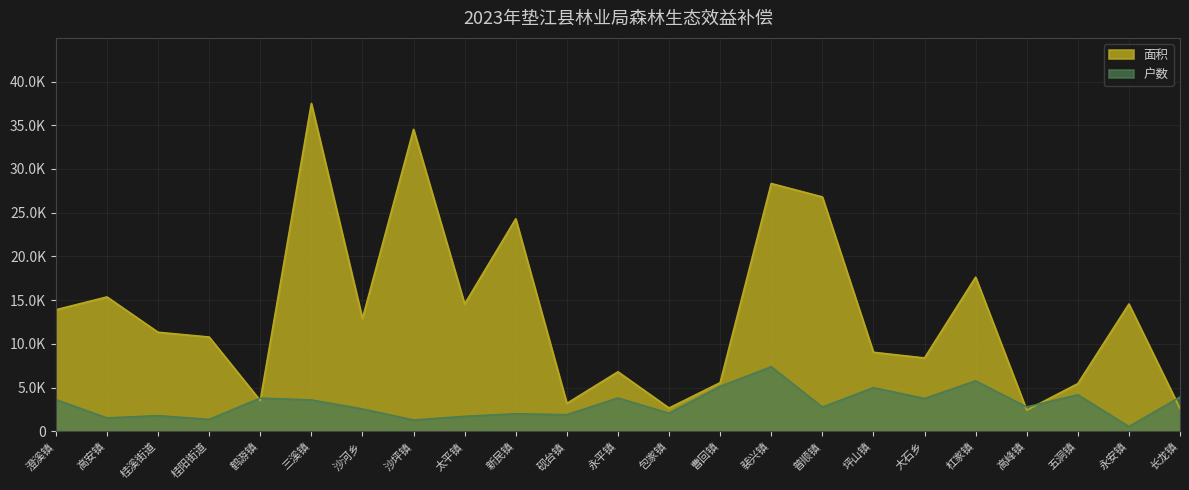

What are all the series names shown in the legend?

面积, 户数